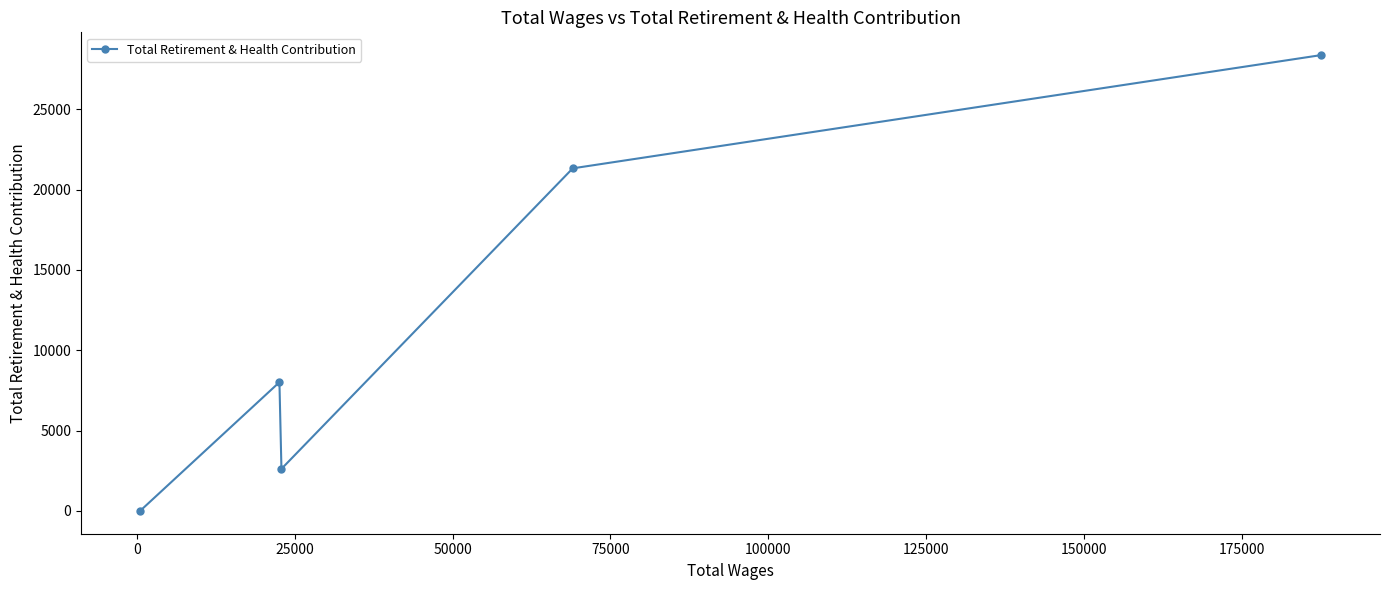

How many positive values are there?

4